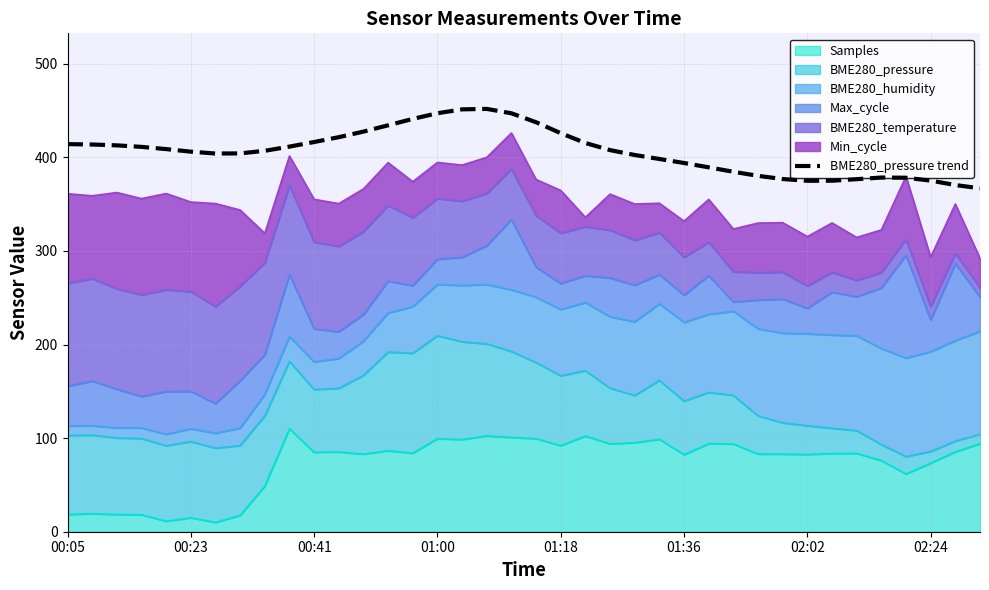

True or false: the data shows 378.5 at 33.

True